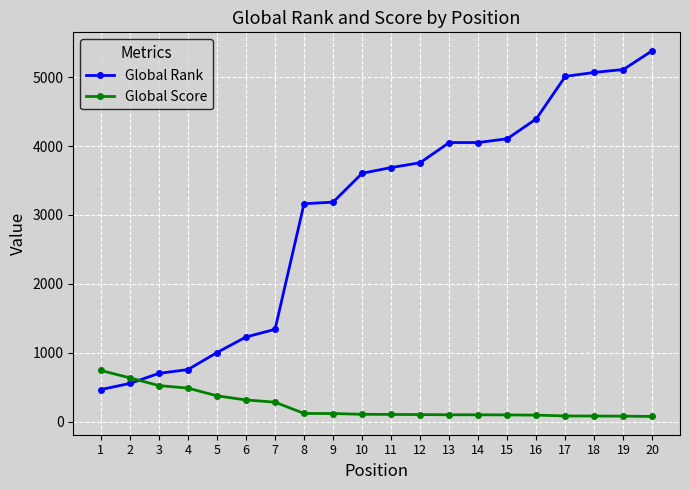

At which label does Global Score first exceed 107?

1